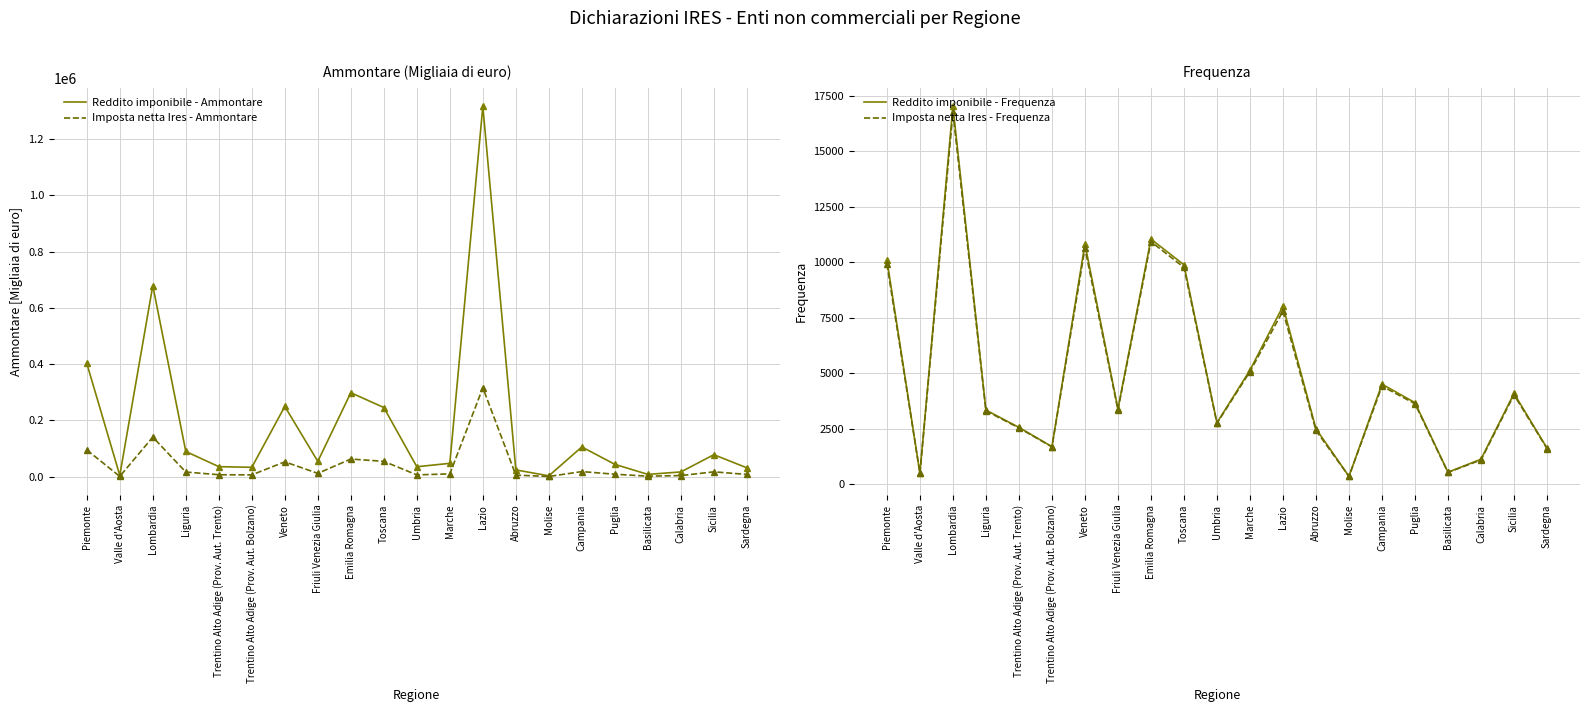

True or false: Imposta netta Ires - Frequenza and Reddito imponibile - Ammontare cross at least once.

False